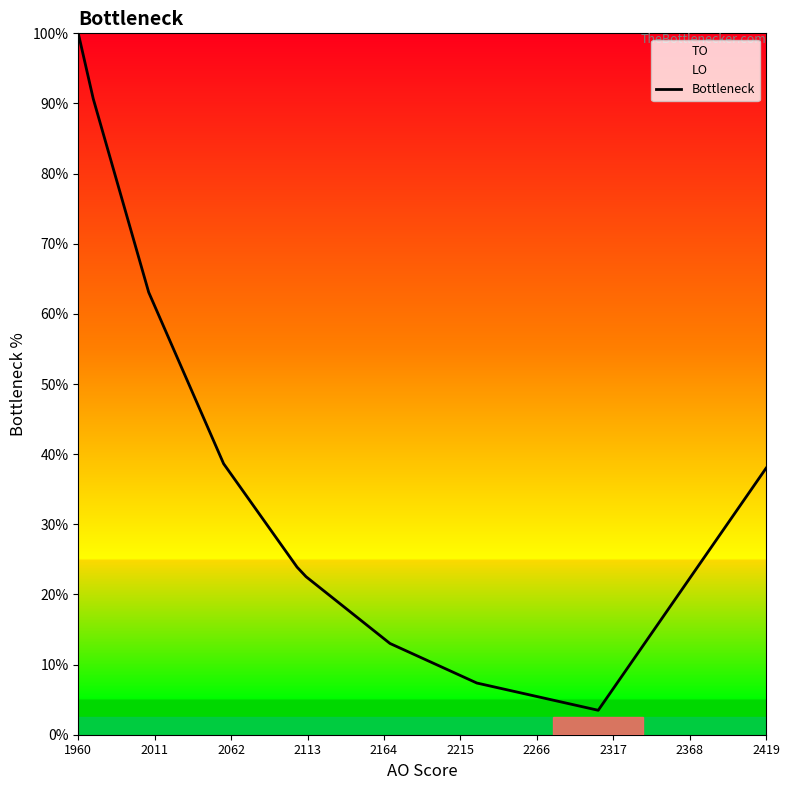

How many values are below 38?

13